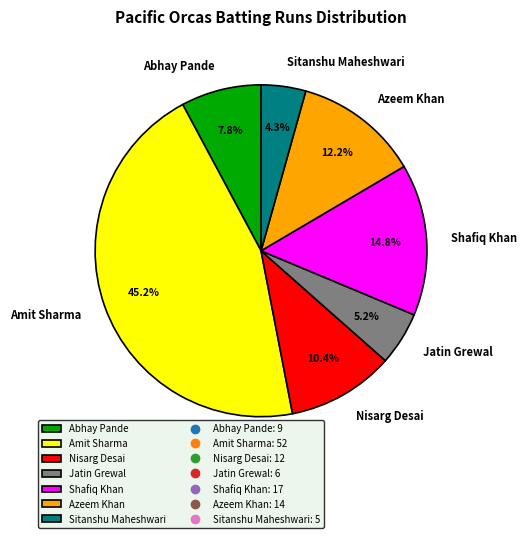

What percentage do Jatin Grewal and Shafiq Khan together represent?

20.0%